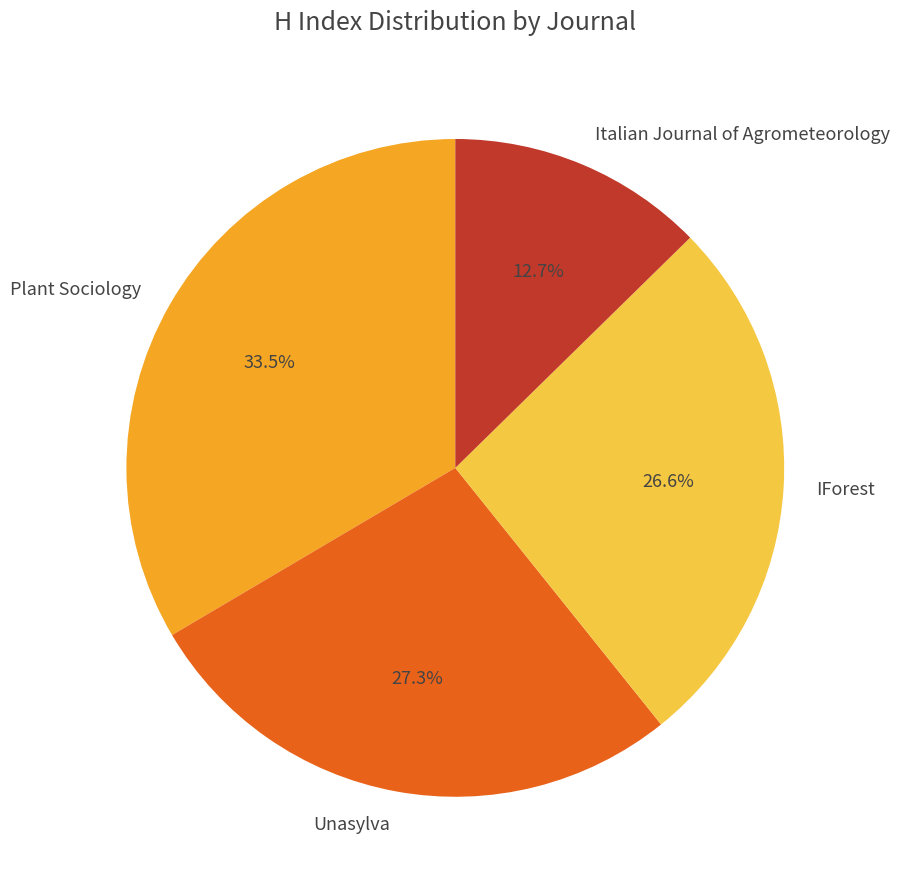

Is it true that Plant Sociology is 46% of the pie?

False